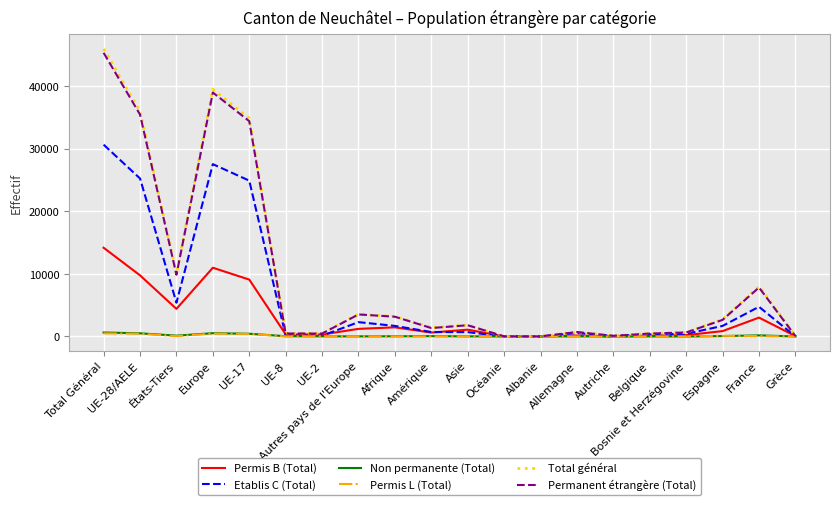

Which series has the widest spread of values?

Total général